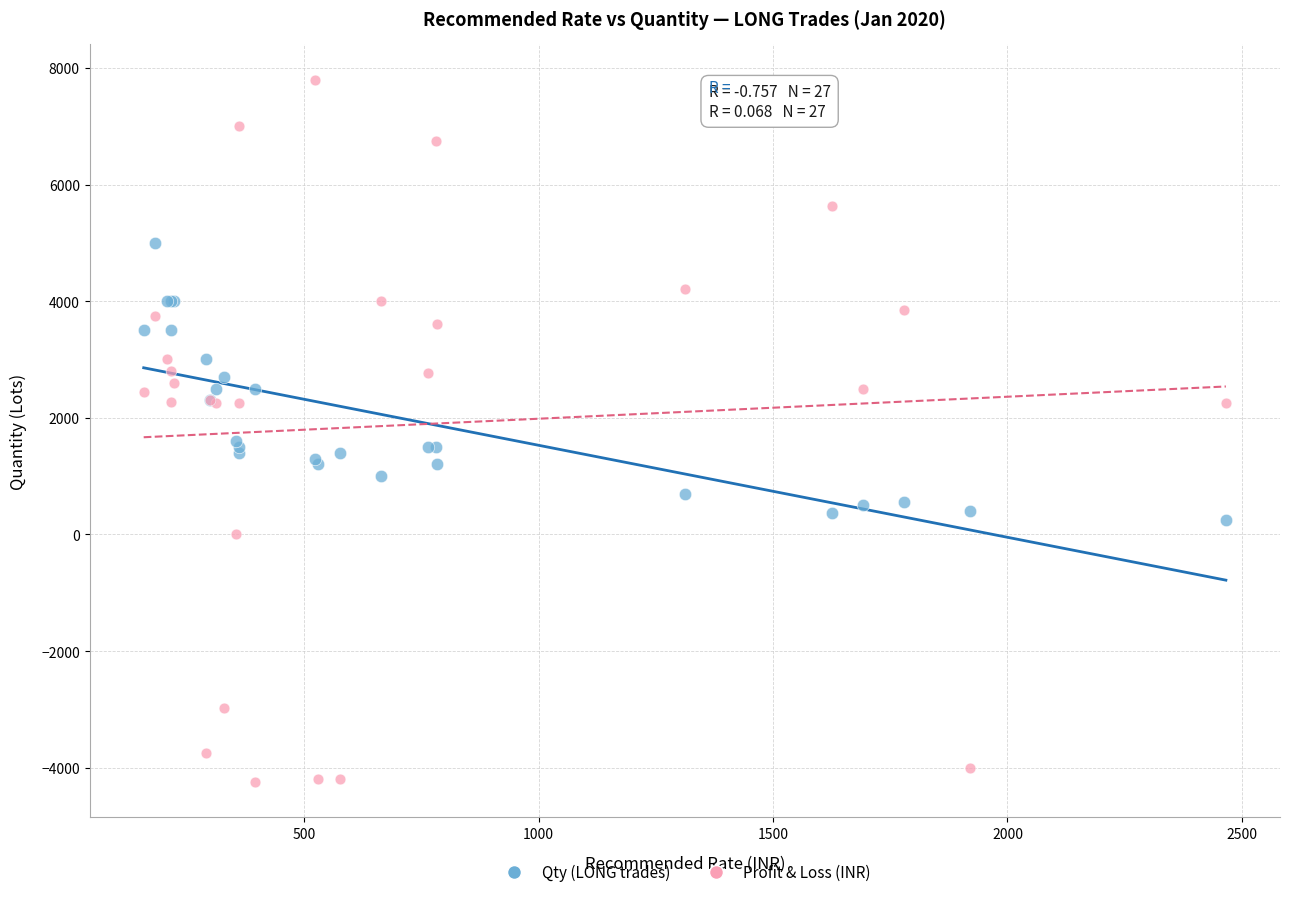

Which series contains the lowest Y value?

Profit & Loss (INR)